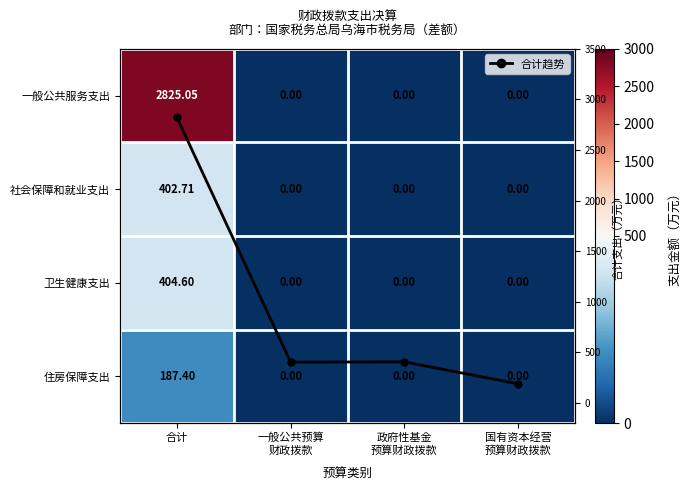

At which category is the sum across all series the highest?

合计